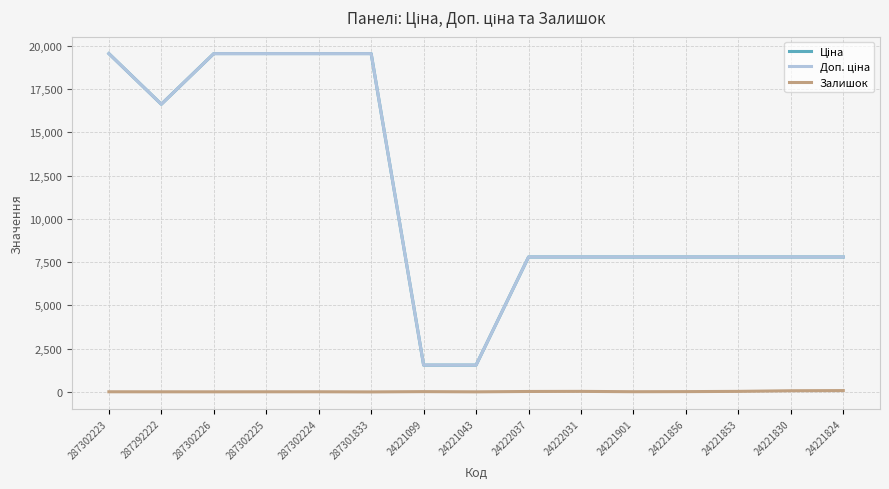

What is the total value across all series at 24221824?

15662.9